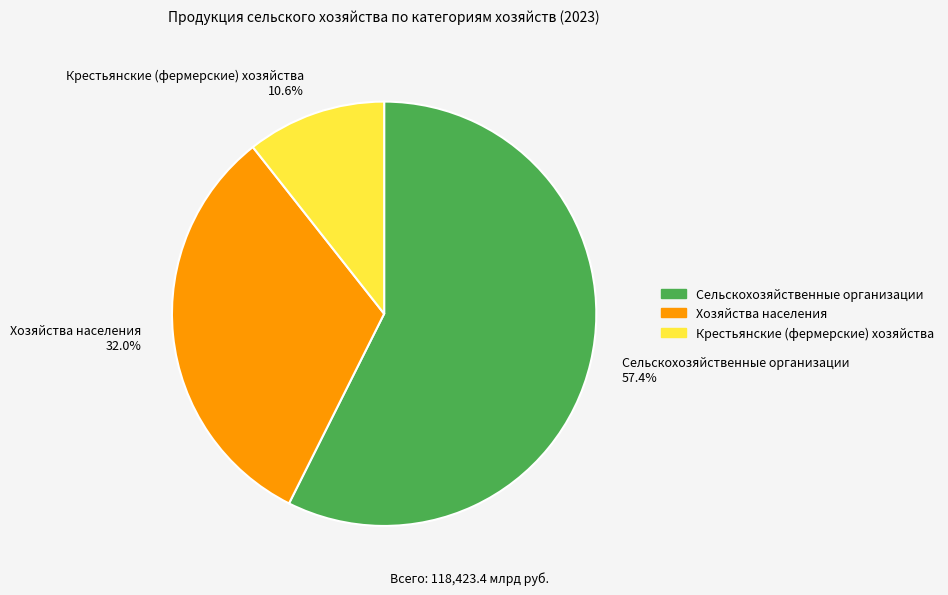

To the nearest percent, what is the average slice percentage?

33%